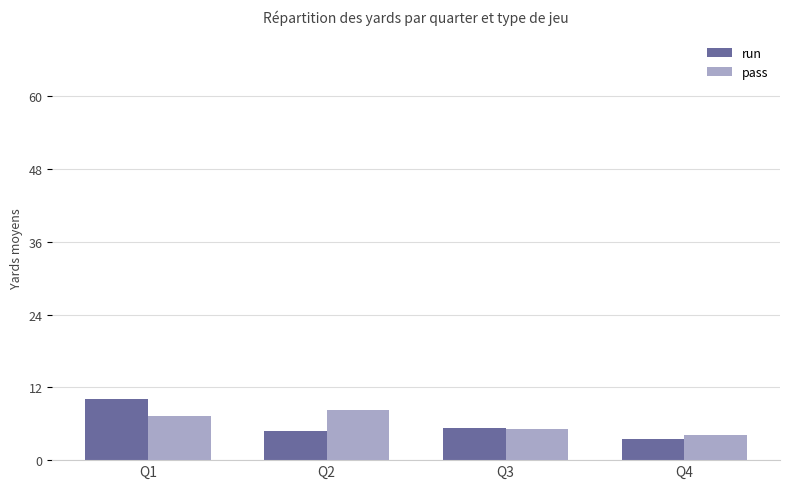

At which label does run reach its minimum?

Q4